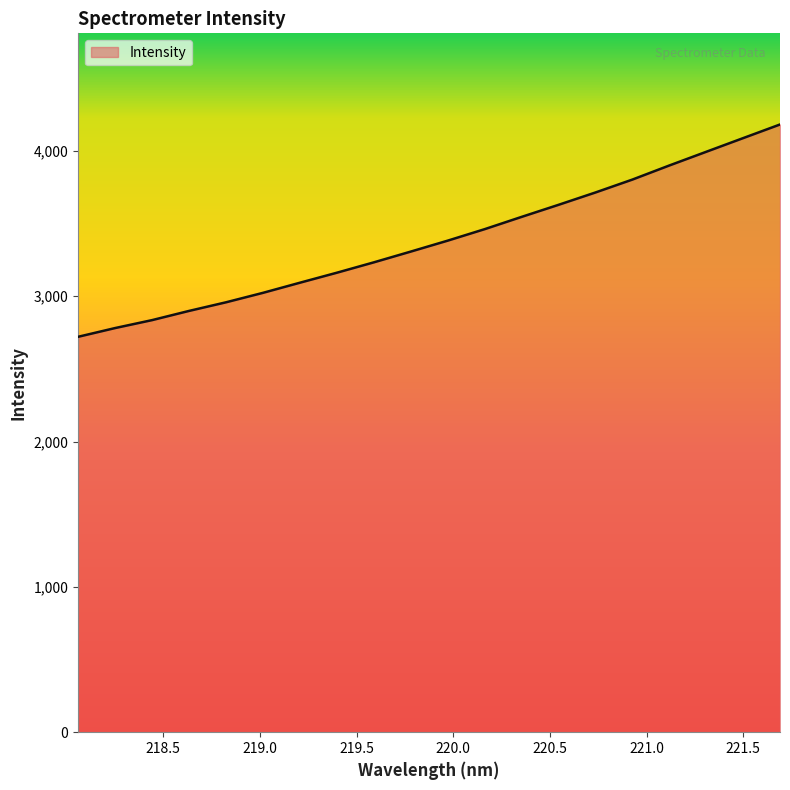

What is the smallest value displayed?

2720.7